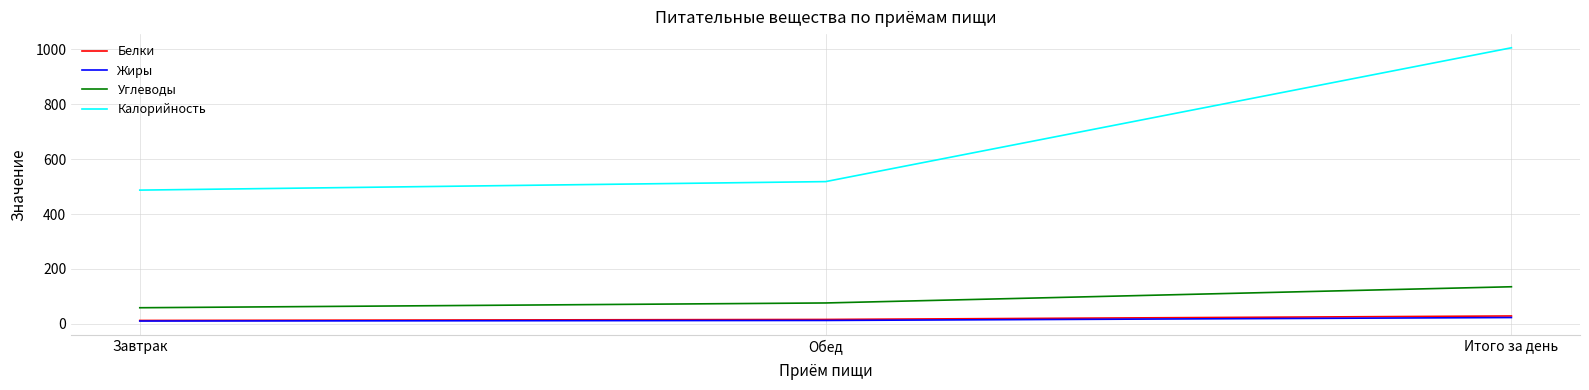

True or false: Калорийность has a value of 518.1 at Обед.

True